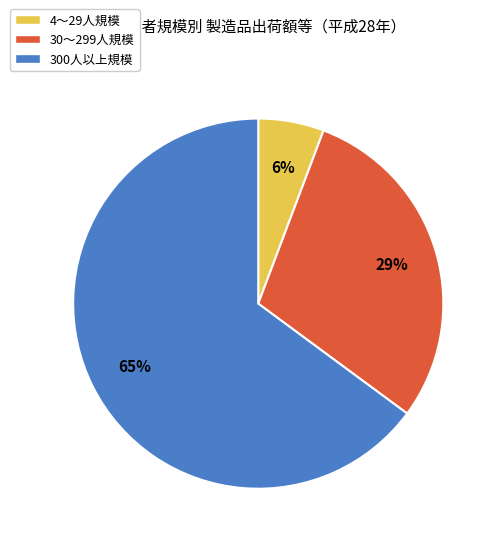

The 4～29人規模 slice represents 1% of the pie. True or false?

False